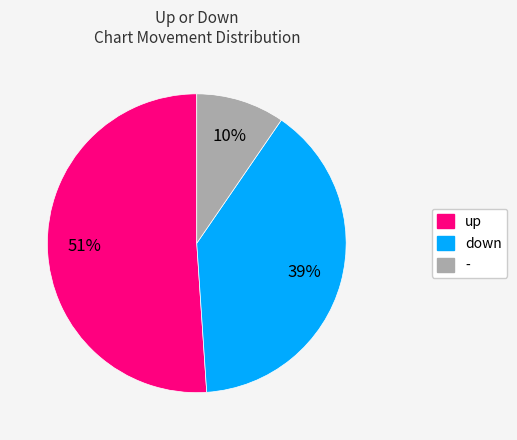

Is it true that up is 51% of the pie?

True